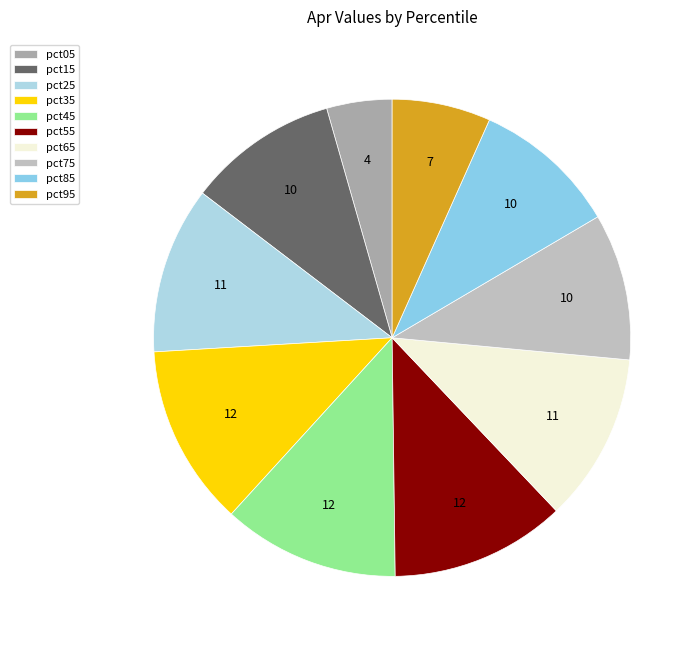

To the nearest percent, what is the difference between the largest and smallest slice percentages?

8%